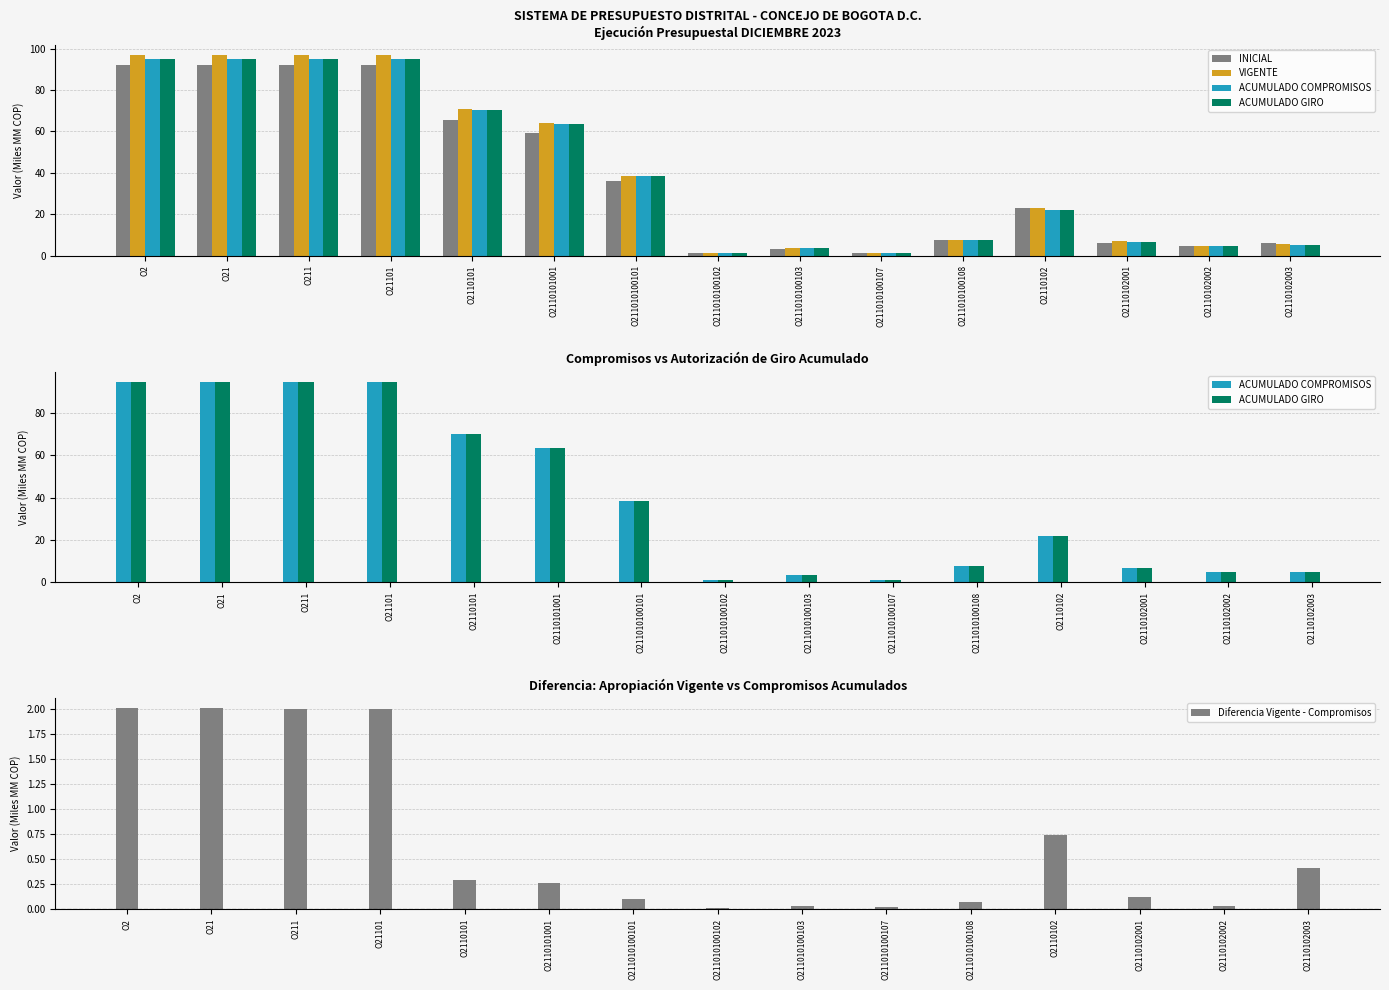

Reading left to right, list all the values displayed in this chart.

INICIAL: 91.9	91.9	91.9	91.9	65.6	59.4	35.9	1.3	3.3	1.2	7.3	22.8	6.3	4.5	6.1
VIGENTE: 96.9	96.9	96.9	96.9	70.7	63.8	38.5	1.3	3.7	1.2	7.7	22.8	6.8	4.8	5.5
ACUMULADO COMPROMISOS: 94.9	94.9	94.9	94.9	70.4	63.6	38.4	1.3	3.7	1.2	7.6	22.1	6.7	4.8	5.1
ACUMULADO GIRO: 94.9	94.9	94.9	94.9	70.4	63.6	38.4	1.3	3.7	1.2	7.6	22.1	6.7	4.8	5.1
Diferencia Vigente - Compromisos: 2.0	2.0	2.0	2.0	0.3	0.3	0.1	0.0	0.0	0.0	0.1	0.7	0.1	0.0	0.4